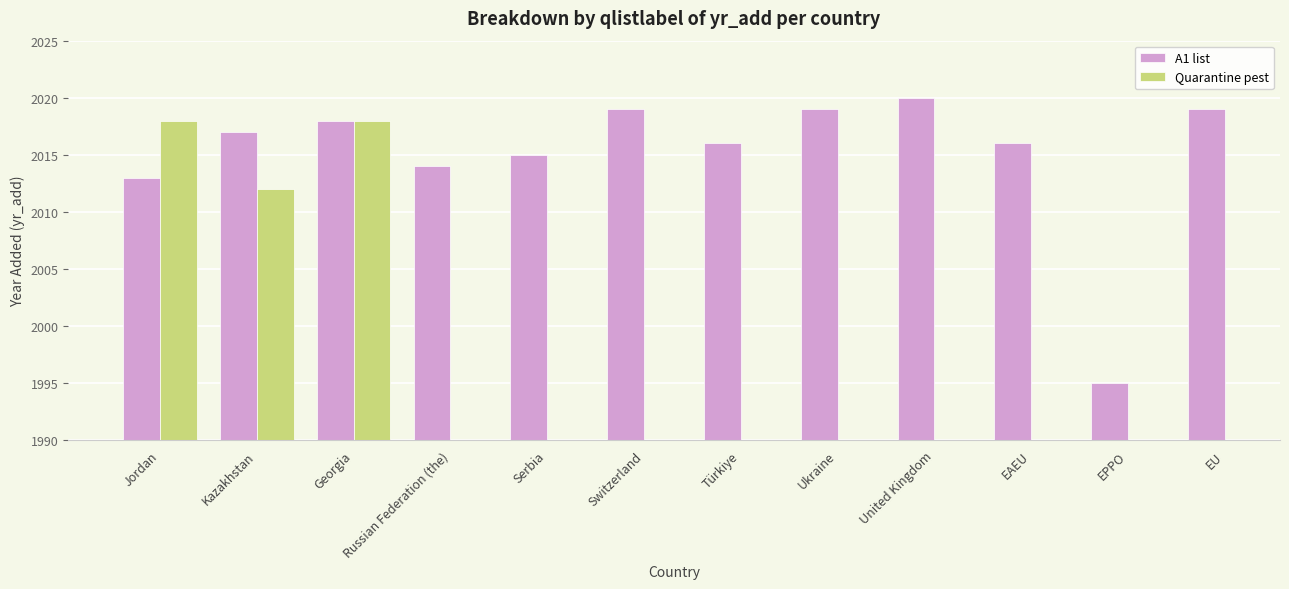

At how many categories does at least one series exceed 2004?

11